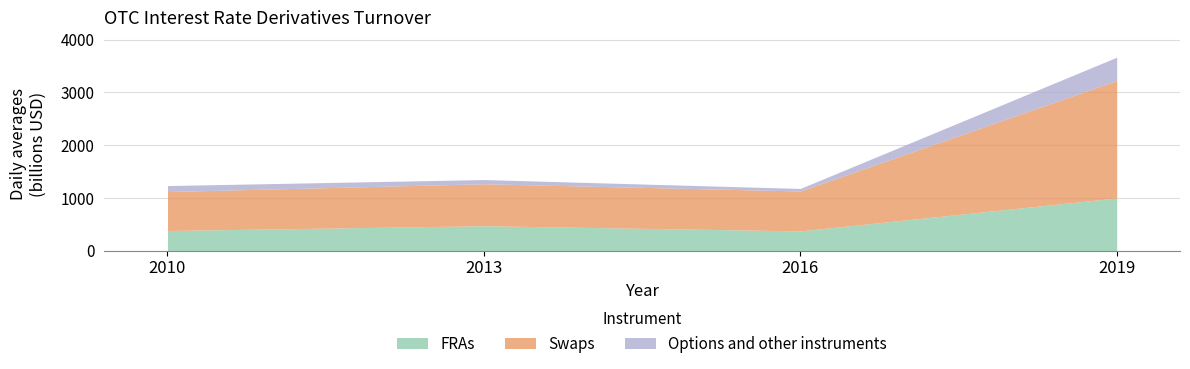

What is the difference between the maximum and minimum values in the FRAs series?

625